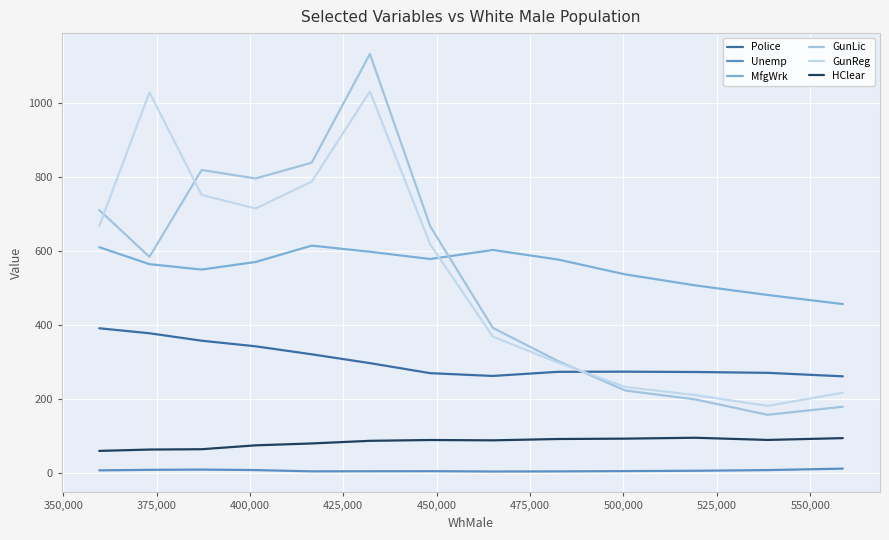

The value of GunLic at 550,000 is 1040.9. True or false?

False